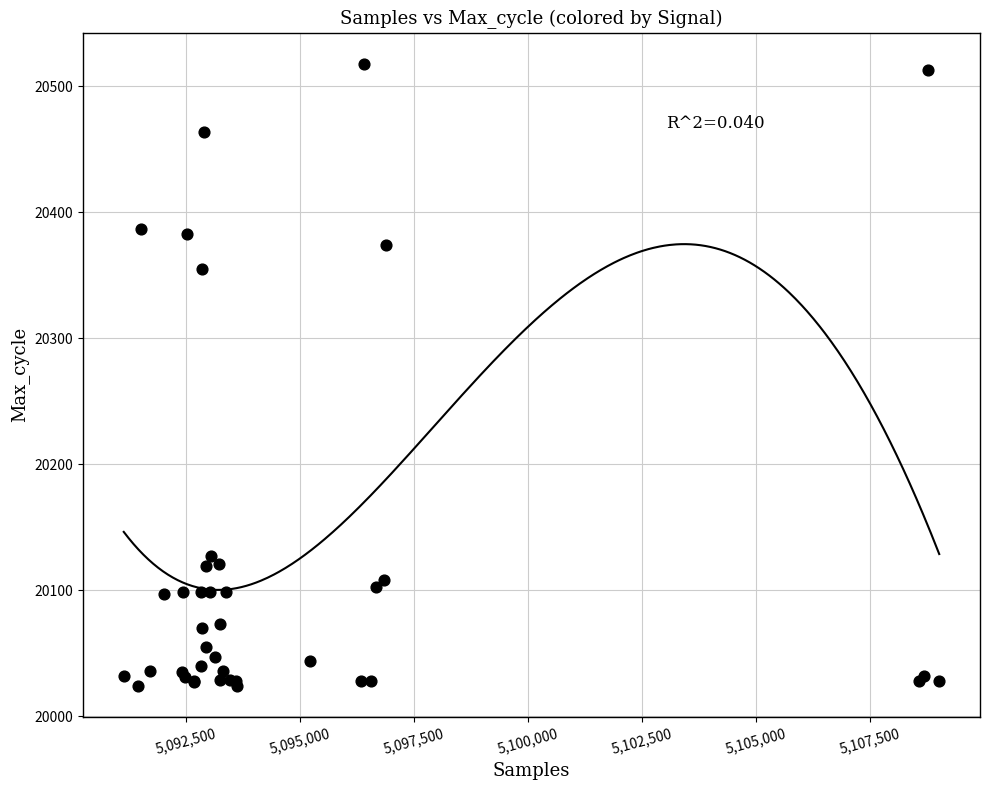

What Y value in the scatter plot is closest to 20271?

20355